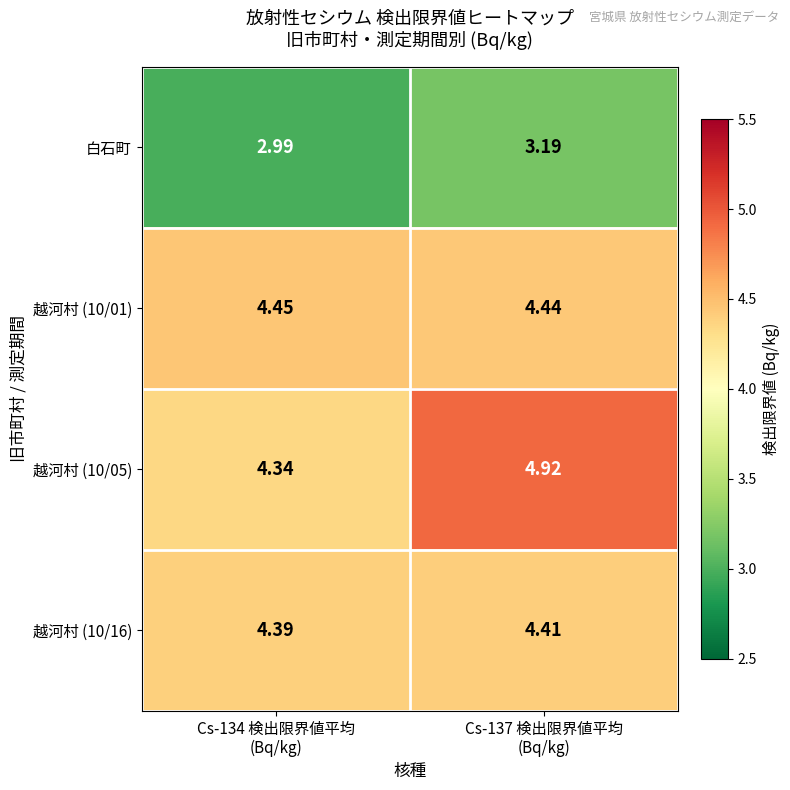

How many data points in 白石町 are less than 3?

1